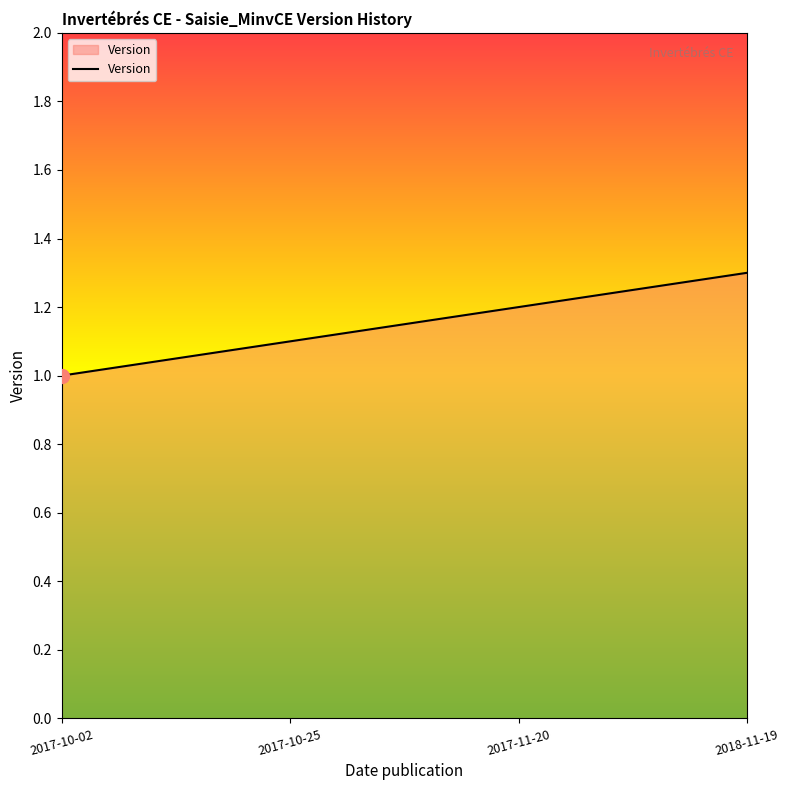

What position from the right is 2017-10-25?

3